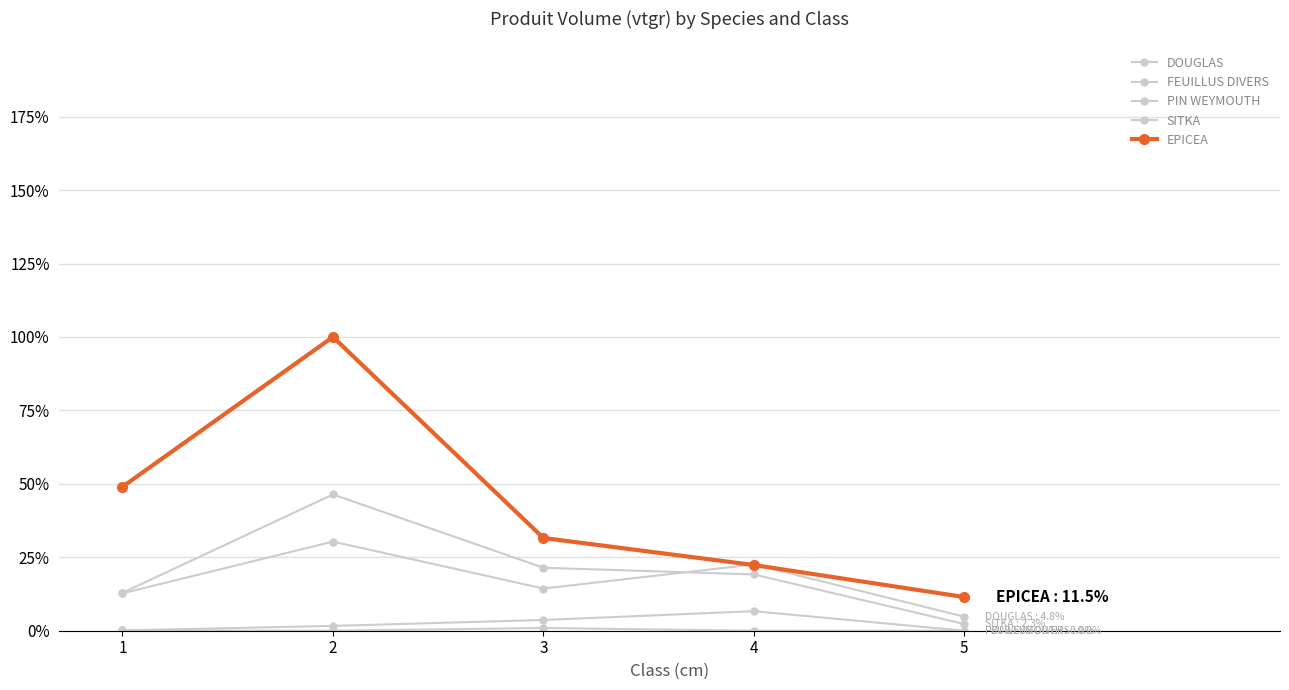

True or false: EPICEA has a value of 28.1 at 2.

False